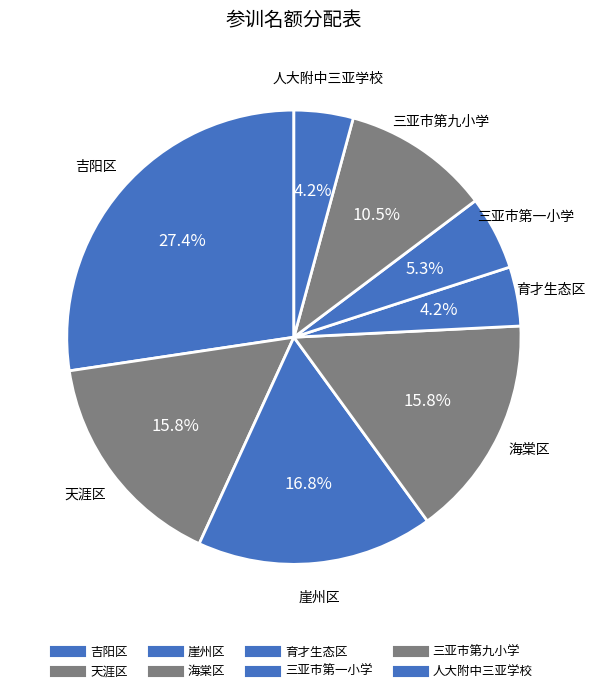

How many segments does this pie chart have?

8